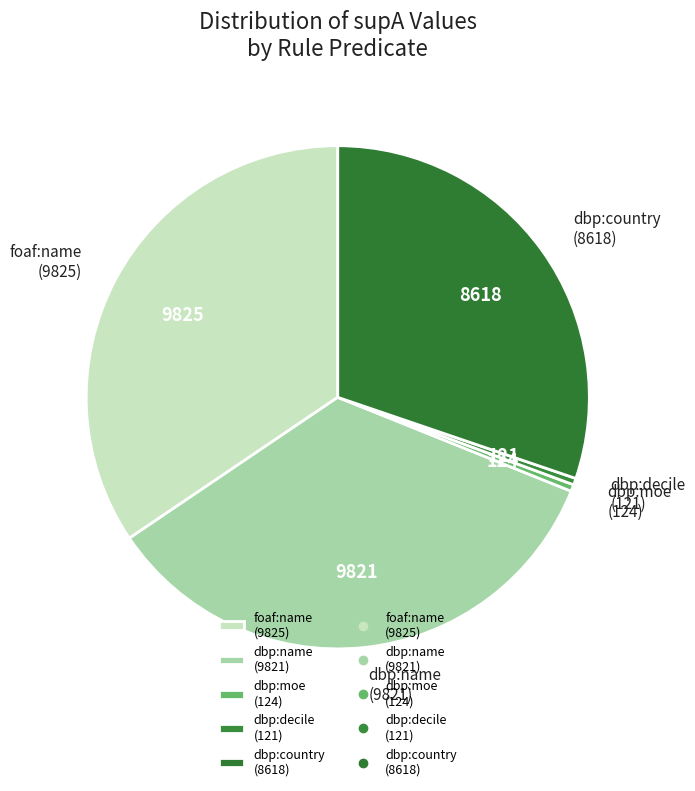

Is there any slice that represents more than half of the pie?

No